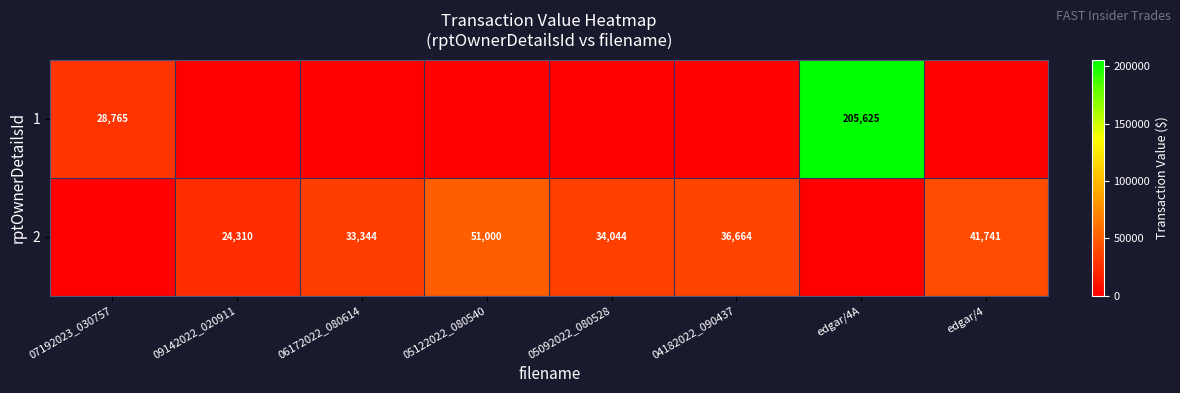

Between 05092022_080528 and 06172022_080614, which is larger?

05092022_080528